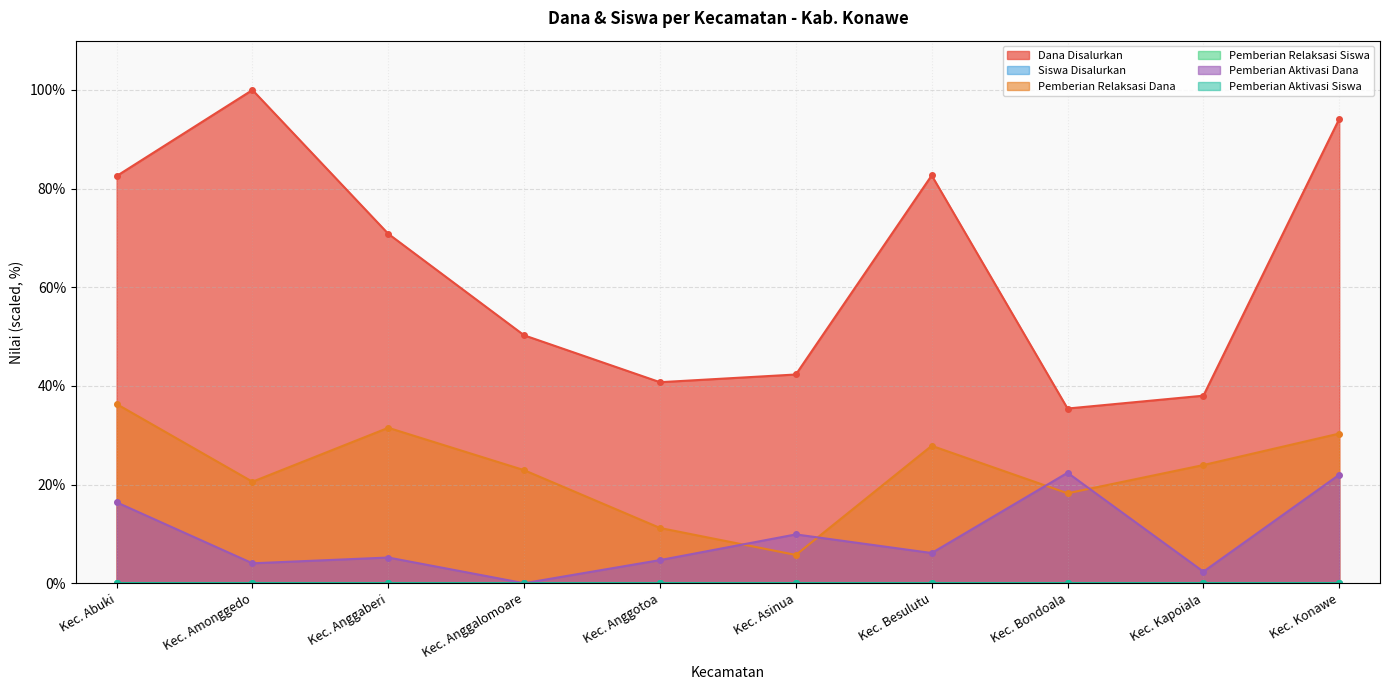

The value of Pemberian Relaksasi Siswa at Kec. Abuki is 0.0. True or false?

False